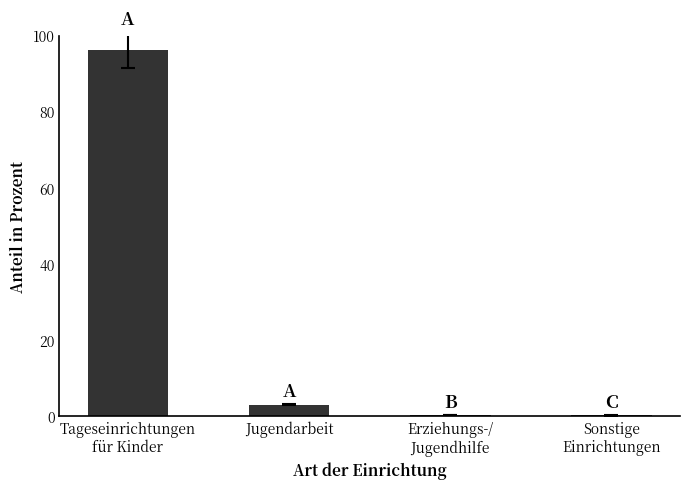

Between Sonstige
Einrichtungen and Jugendarbeit, which is larger?

Jugendarbeit